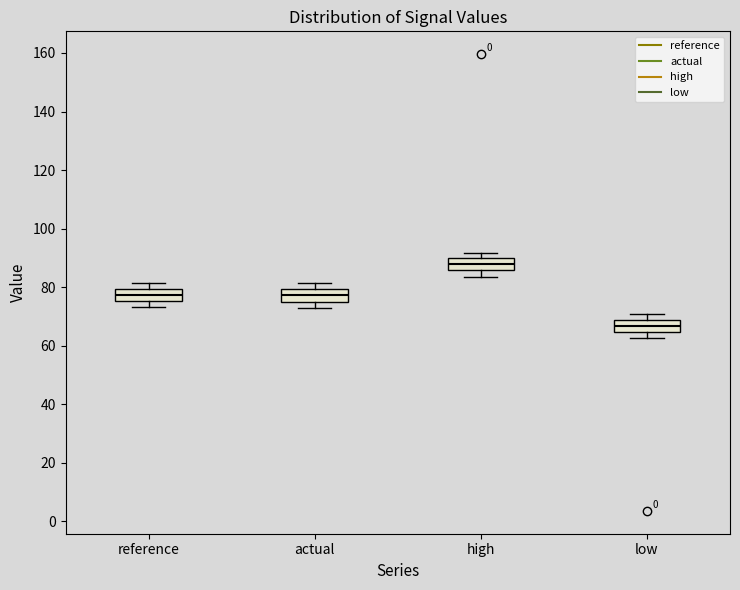

Reading left to right, transcribe this box plot: for each box, give where its median line is, the range the box spans, and where its two whiskers end, as read against the y-axis. The values are not printed on the chart, so give them approximately, as read against the axis.

reference: median 78, box 76 to 80, whiskers 74 to 82
actual: median 78, box 76 to 80, whiskers 72 to 82
high: median 88, box 86 to 90, whiskers 84 to 92
low: median 66, box 64 to 68, whiskers 62 to 70